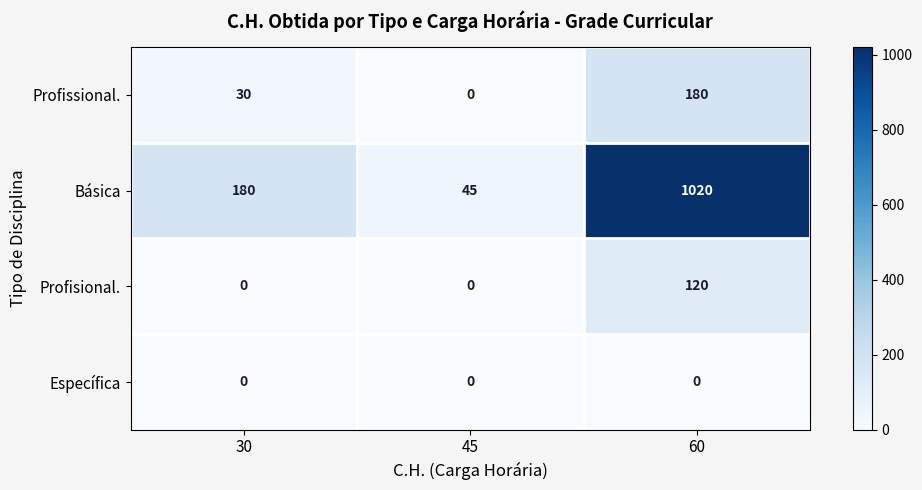

Reading left to right, extract all data points from this chart.

Profissional.: 30	0	180
Básica: 180	45	1020
Profisional.: 0	0	120
Específica: 0	0	0